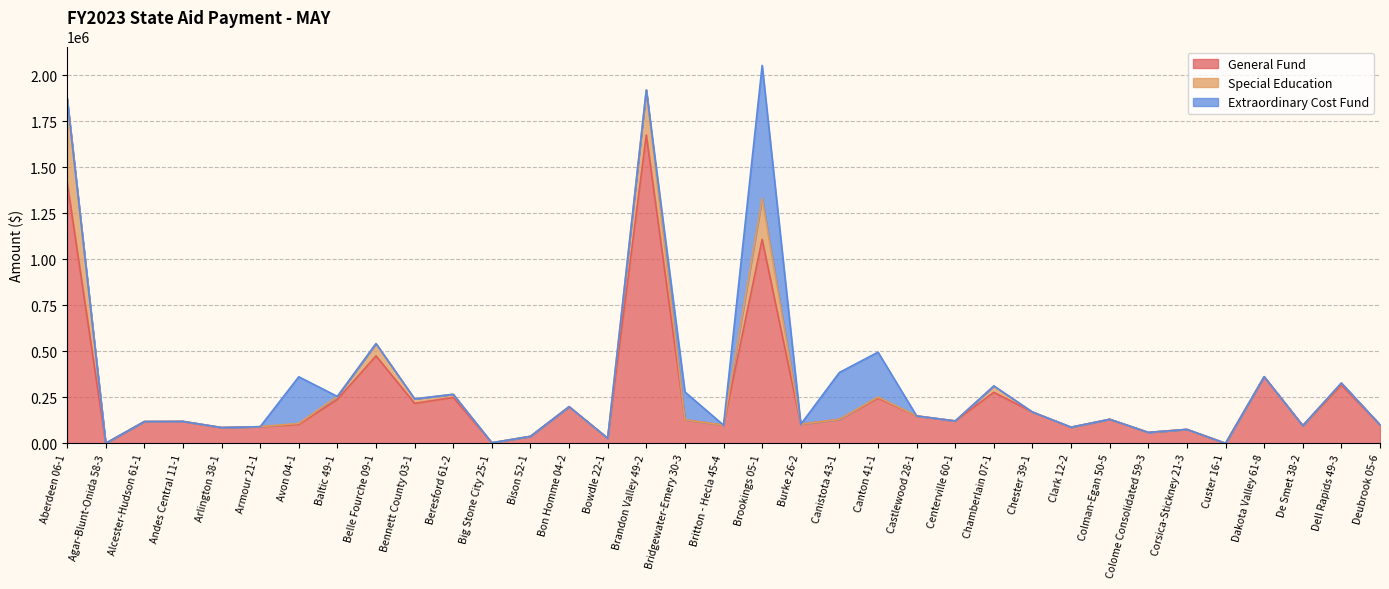

Reading left to right, extract all data points from this chart.

General Fund: Aberdeen 06-1=1420506	Agar-Blunt-Onida 58-3=0	Alcester-Hudson 61-1=117984	Andes Central 11-1=118925	Arlington 38-1=85573	Armour 21-1=90121	Avon 04-1=102596	Baltic 49-1=238323	Belle Fourche 09-1=474857	Bennett County 03-1=216946	Beresford 61-2=249222	Big Stone City 25-1=2834	Bison 52-1=37695	Bon Homme 04-2=198788	Bowdle 22-1=27416	Brandon Valley 49-2=1674881	Bridgewater-Emery 30-3=127344	Britton - Hecla 45-4=98607	Brookings 05-1=1107496	Burke 26-2=103425	Canistota 43-1=130112	Canton 41-1=245518	Castlewood 28-1=148658	Centerville 60-1=121418	Chamberlain 07-1=276677	Chester 39-1=169764	Clark 12-2=87379	Colman-Egan 50-5=130411	Colome Consolidated 59-3=59117	Corsica-Stickney 21-3=75513	Custer 16-1=0	Dakota Valley 61-8=361822	De Smet 38-2=96201	Dell Rapids 49-3=316260	Deubrook 05-6=100590
Special Education: Aberdeen 06-1=455377	Agar-Blunt-Onida 58-3=0	Alcester-Hudson 61-1=0	Andes Central 11-1=0	Arlington 38-1=0	Armour 21-1=0	Avon 04-1=5508	Baltic 49-1=16176	Belle Fourche 09-1=66557	Bennett County 03-1=24322	Beresford 61-2=16922	Big Stone City 25-1=0	Bison 52-1=0	Bon Homme 04-2=0	Bowdle 22-1=0	Brandon Valley 49-2=244611	Bridgewater-Emery 30-3=0	Britton - Hecla 45-4=0	Brookings 05-1=222893	Burke 26-2=0	Canistota 43-1=10	Canton 41-1=5721	Castlewood 28-1=0	Centerville 60-1=0	Chamberlain 07-1=34754	Chester 39-1=0	Clark 12-2=0	Colman-Egan 50-5=0	Colome Consolidated 59-3=0	Corsica-Stickney 21-3=0	Custer 16-1=0	Dakota Valley 61-8=0	De Smet 38-2=0	Dell Rapids 49-3=11201	Deubrook 05-6=0
Extraordinary Cost Fund: Aberdeen 06-1=0	Agar-Blunt-Onida 58-3=0	Alcester-Hudson 61-1=0	Andes Central 11-1=0	Arlington 38-1=0	Armour 21-1=0	Avon 04-1=253351	Baltic 49-1=0	Belle Fourche 09-1=0	Bennett County 03-1=0	Beresford 61-2=0	Big Stone City 25-1=0	Bison 52-1=0	Bon Homme 04-2=0	Bowdle 22-1=0	Brandon Valley 49-2=0	Bridgewater-Emery 30-3=151751	Britton - Hecla 45-4=0	Brookings 05-1=722629	Burke 26-2=0	Canistota 43-1=254619	Canton 41-1=243928	Castlewood 28-1=0	Centerville 60-1=0	Chamberlain 07-1=0	Chester 39-1=0	Clark 12-2=0	Colman-Egan 50-5=0	Colome Consolidated 59-3=0	Corsica-Stickney 21-3=0	Custer 16-1=0	Dakota Valley 61-8=0	De Smet 38-2=0	Dell Rapids 49-3=0	Deubrook 05-6=0